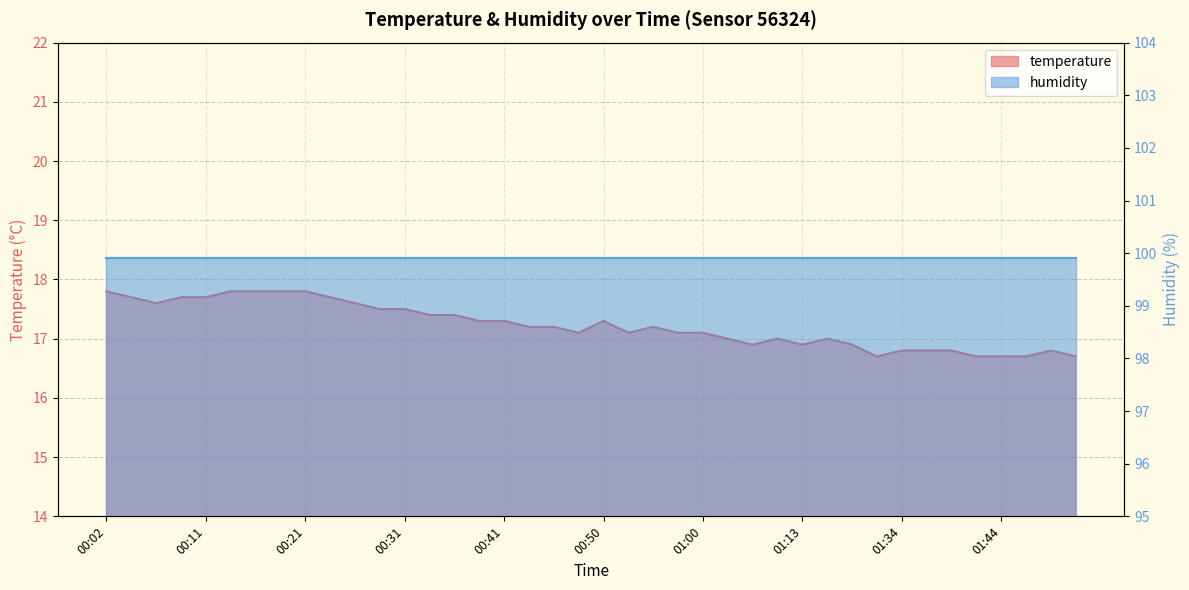

Rank the categories by value from lowest to highest.

01:31, 01:41, 01:44, 01:46, 01:51, 01:34, 01:36, 01:39, 01:49, 01:05, 01:13, 01:21, 01:02, 01:07, 01:19, 00:48, 00:53, 00:58, 01:00, 00:43, 00:45, 00:55, 00:38, 00:41, 00:50, 00:33, 00:36, 00:28, 00:31, 00:07, 00:26, 00:04, 00:09, 00:11, 00:24, 00:02, 00:14, 00:16, 00:19, 00:21